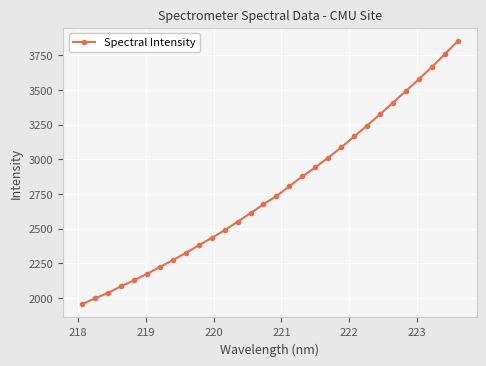

What is the difference between the maximum and minimum values?

1901.2